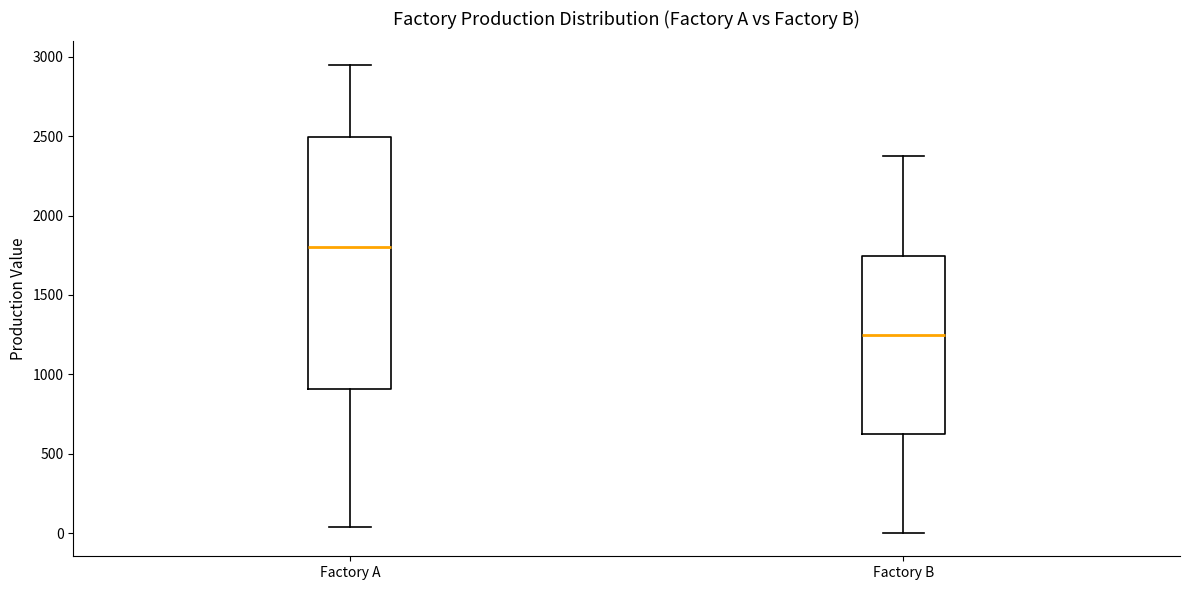

Reading left to right, transcribe this box plot: for each box, give where its median line is, the range the box spans, and where its two whiskers end, as read against the y-axis. The values are not printed on the chart, so give them approximately, as read against the axis.

Factory A: median 1800, box 900 to 2500, whiskers 50 to 2950
Factory B: median 1250, box 650 to 1750, whiskers 0 to 2350